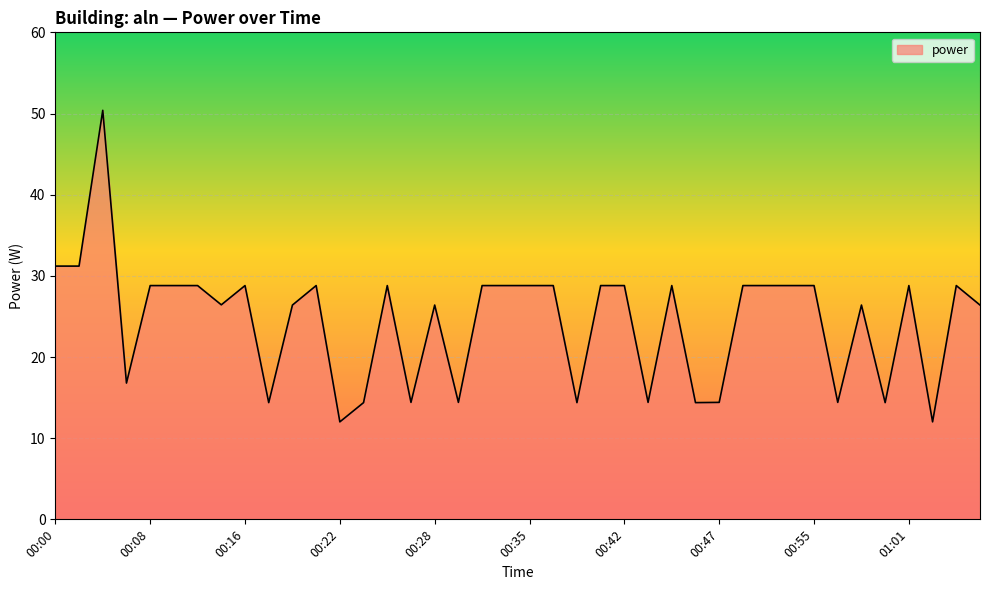

What is the minimum value shown in the chart?

12.0